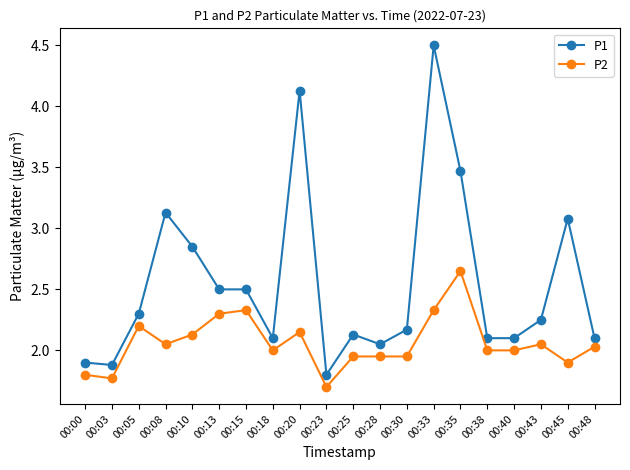

Where is P1 nearest to the value 3?

00:45